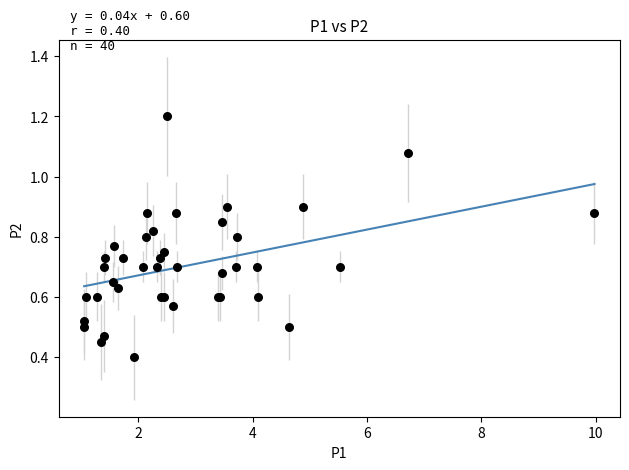

What Y value in the scatter plot is closest to 0?

0.4